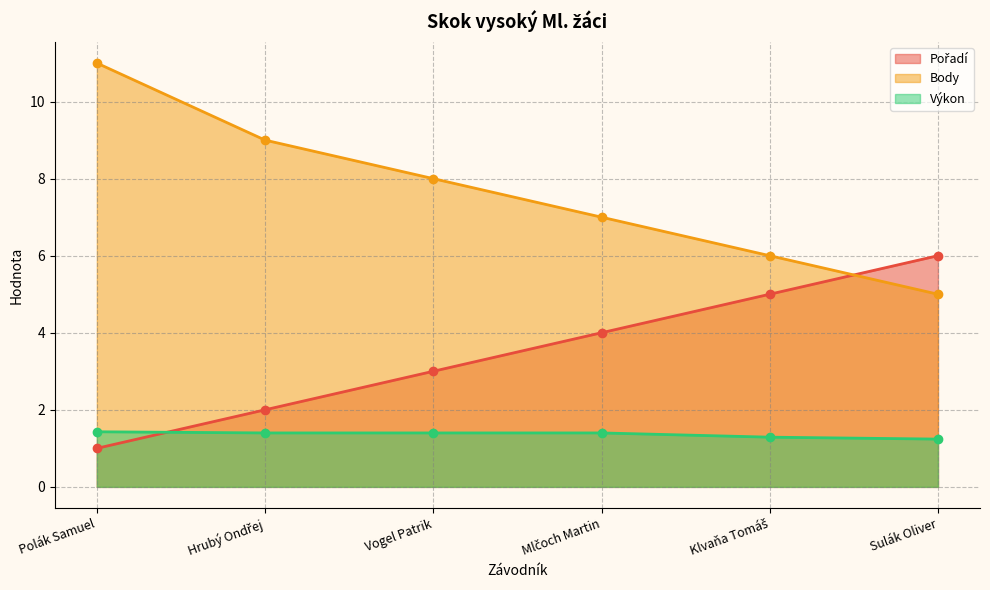

True or false: Výkon and Body cross at least once.

False